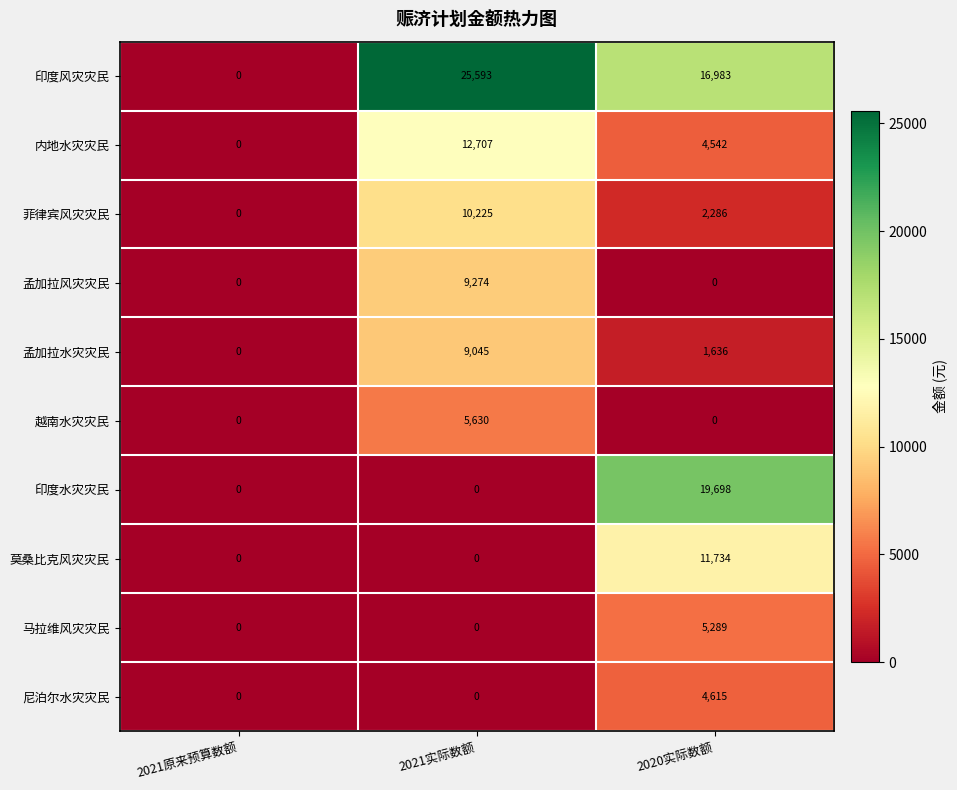

True or false: 印度水灾灾民 has a value of -13342 at 2021实际数额.

False